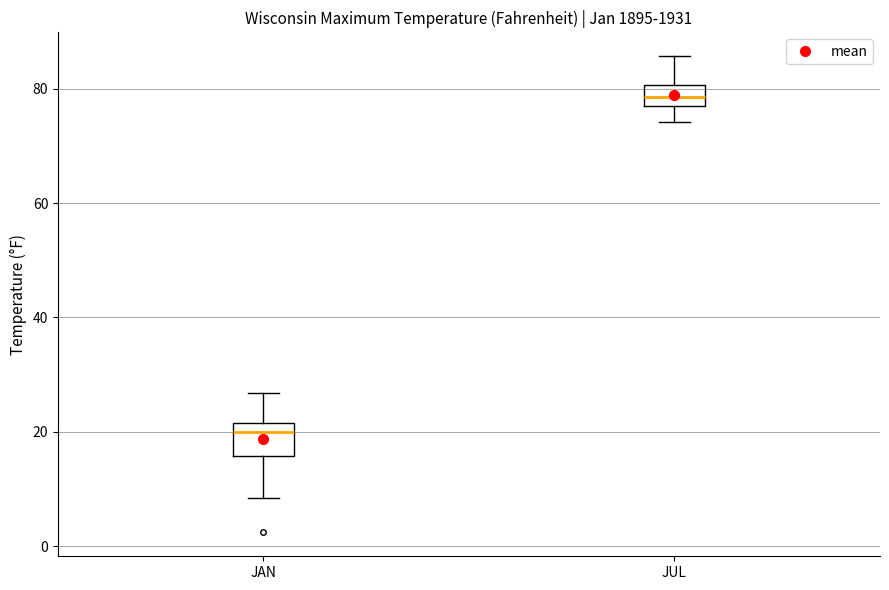

Which box has the lowest median line?

JAN